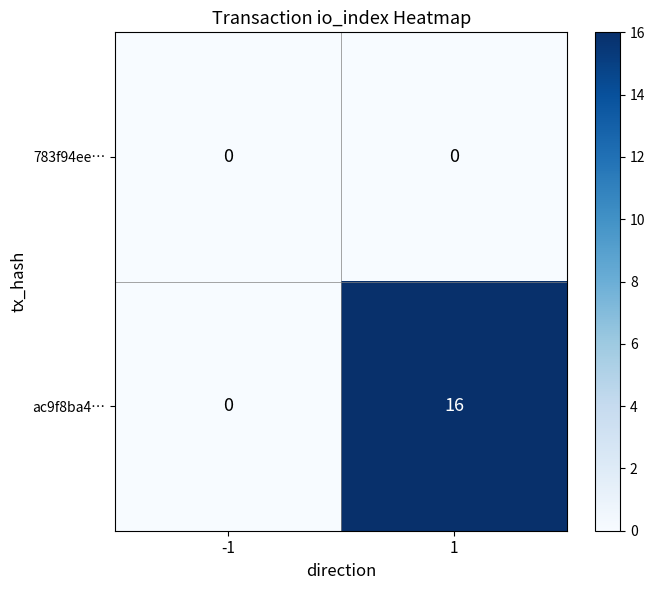

What is the maximum value shown in the chart?

16